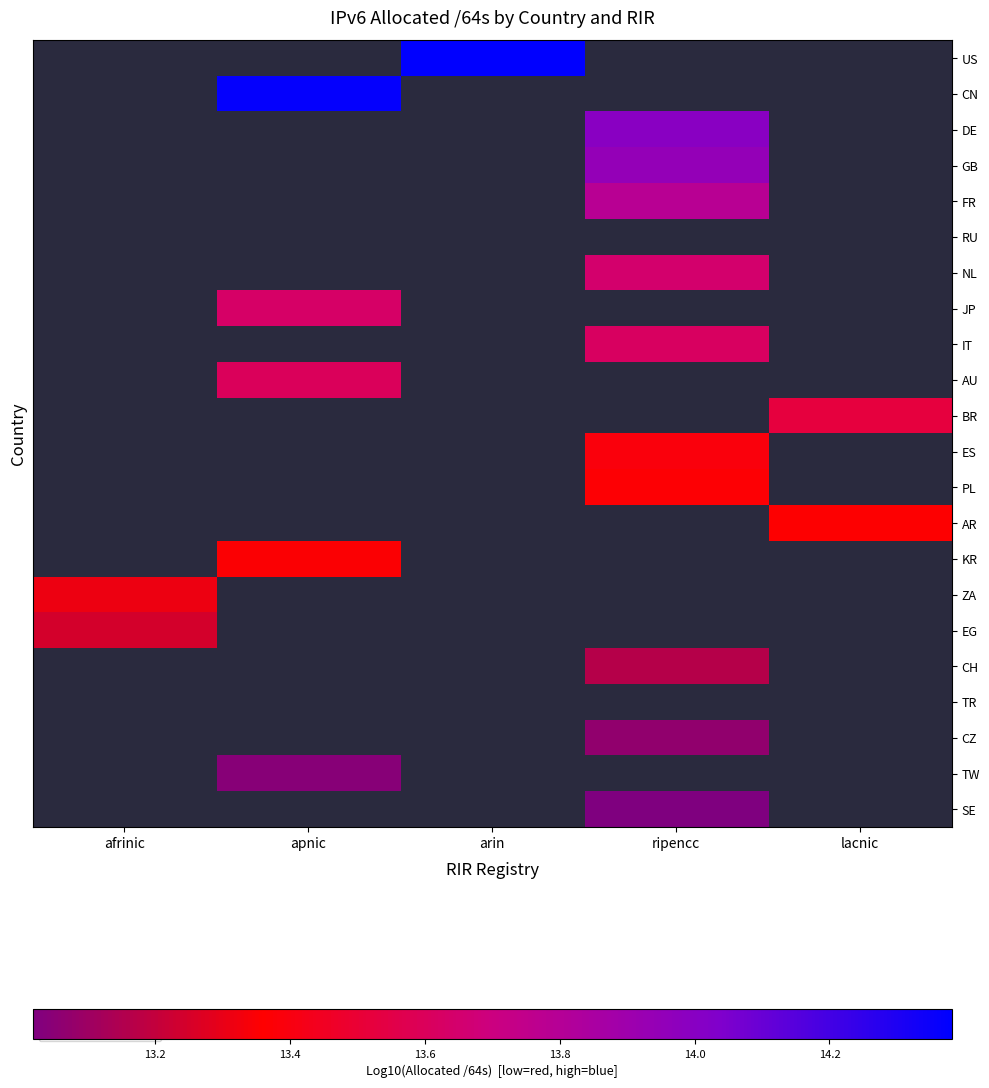

Where does the US series first go above 14?

arin